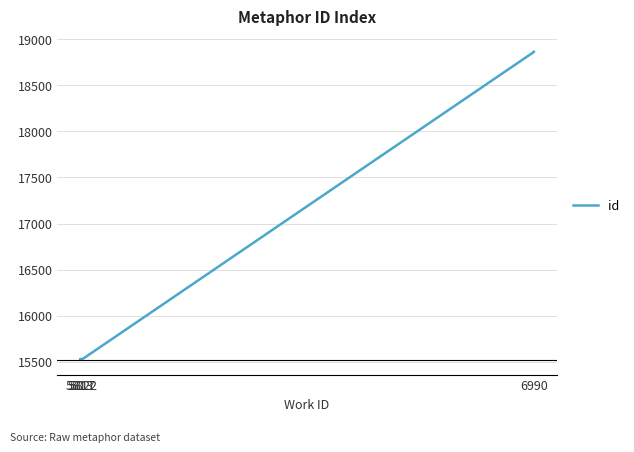

What position from the left is 6?

7